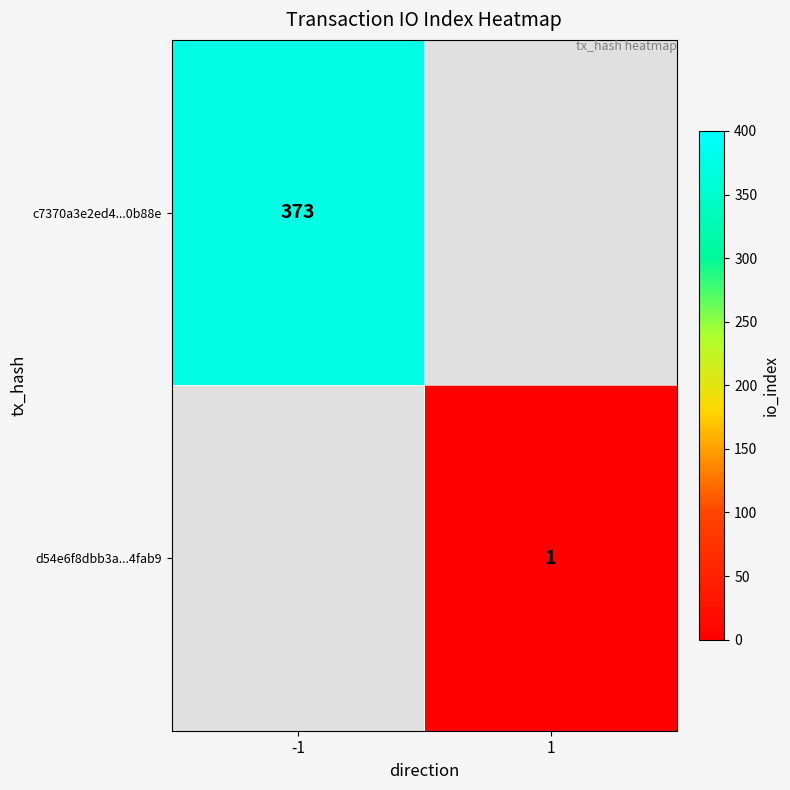

The value of c7370a3e2ed4...0b88e at -1 is 517. True or false?

False